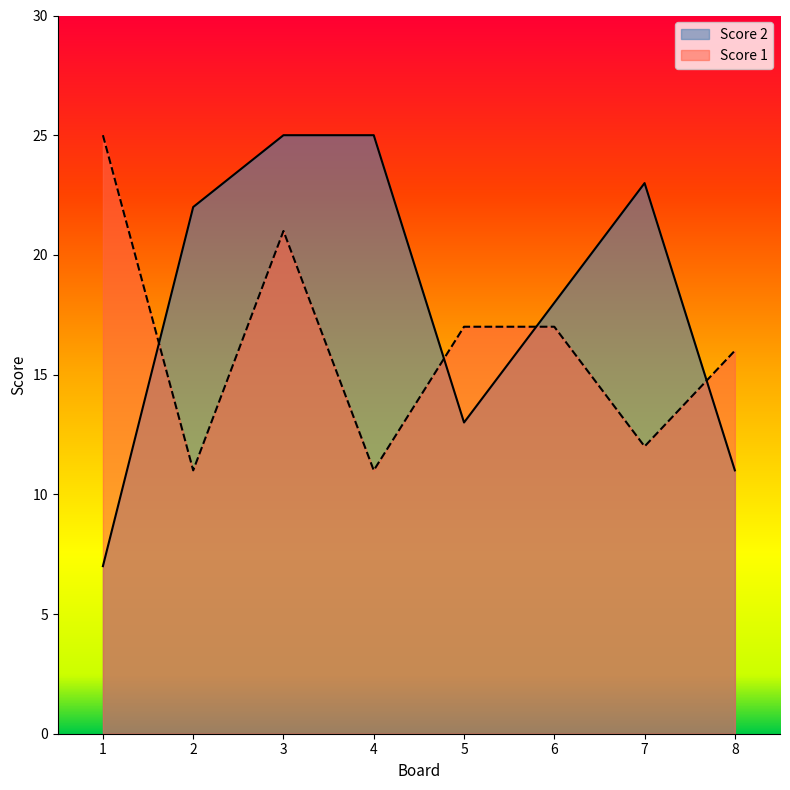

At 8, list the series in order from smallest to largest.

Score 2, Score 1